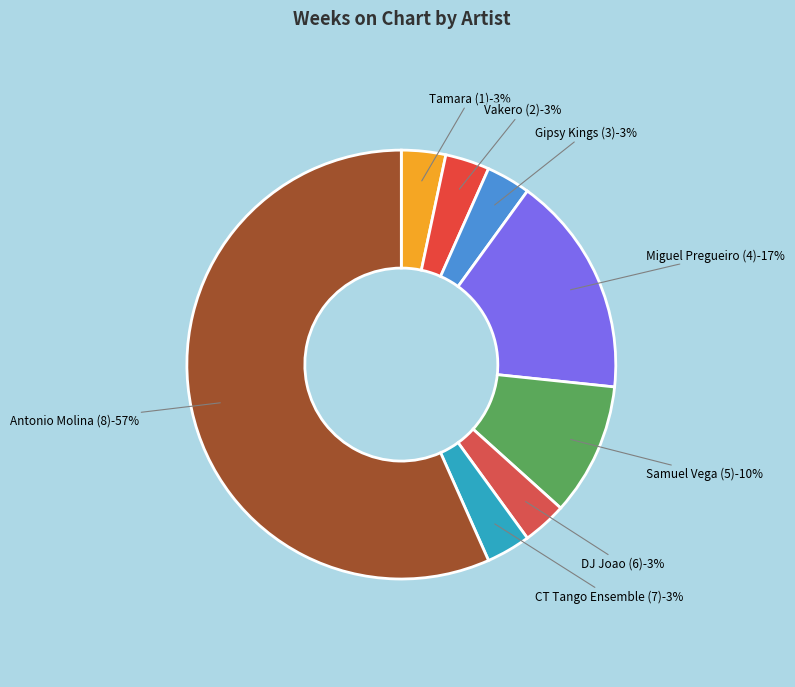

The Vakero (2) slice represents 3% of the pie. True or false?

True